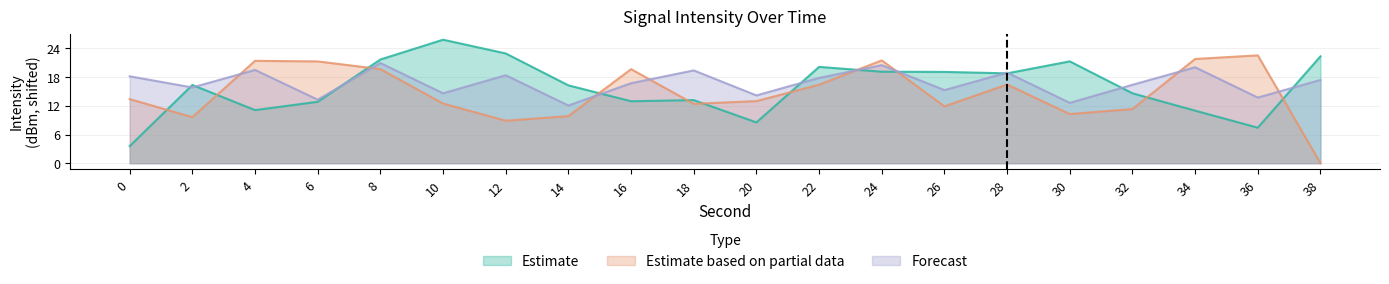

What is the average value of the Estimate based on partial data series?

14.7